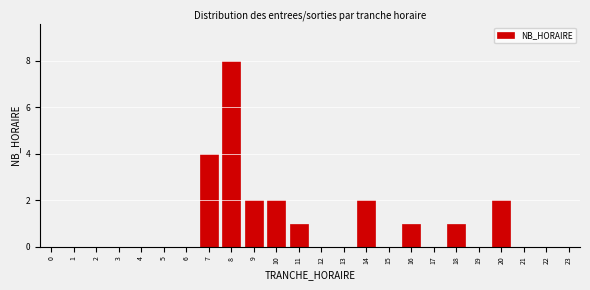

Reading right to left, what are all the values shown in this chart?

23=0	22=0	21=0	20=2	19=0	18=1	17=0	16=1	15=0	14=2	13=0	12=0	11=1	10=2	9=2	8=8	7=4	6=0	5=0	4=0	3=0	2=0	1=0	0=0